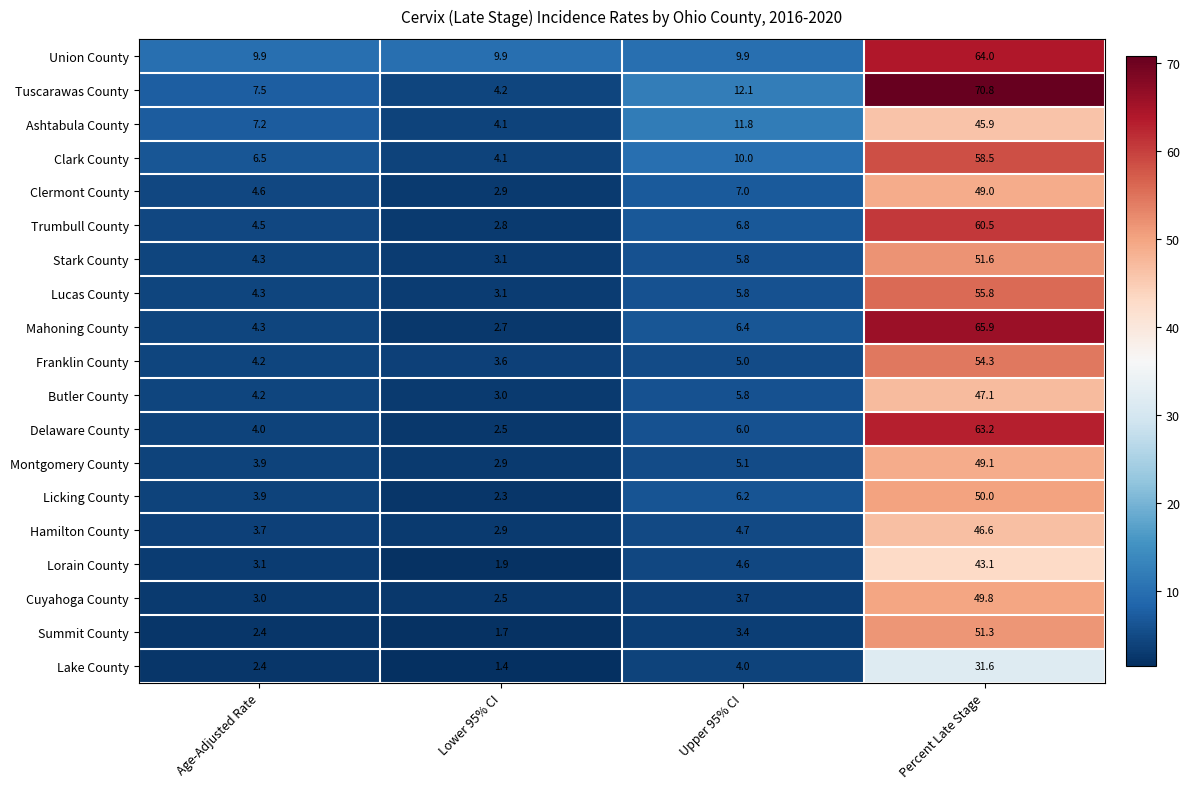

Which series has the largest total across all categories?

Tuscarawas County